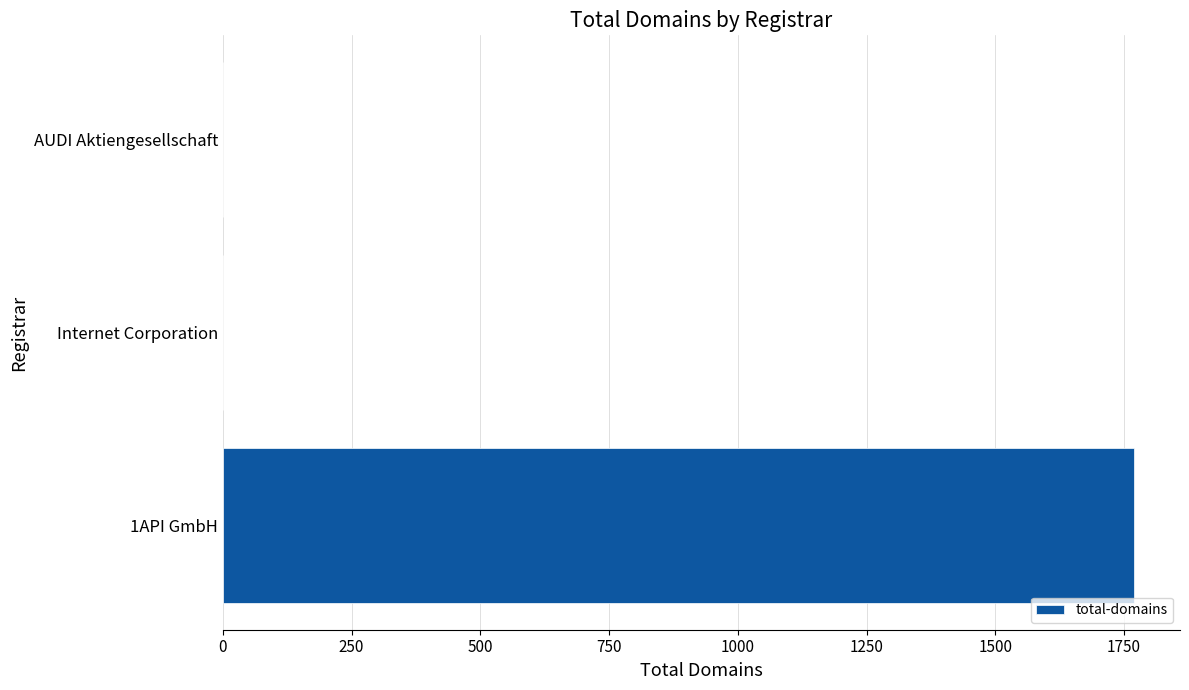

The value at 1API GmbH is 3037. True or false?

False